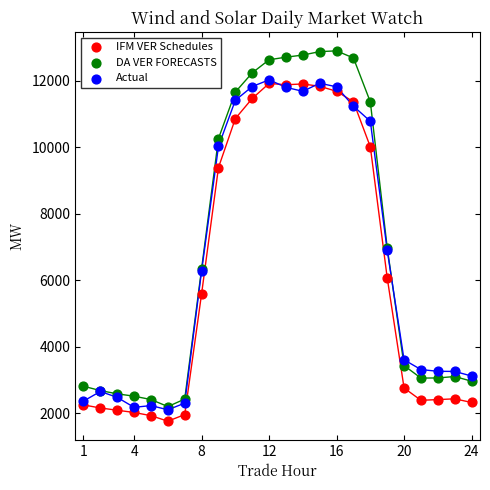

Which series reaches the minimum Y coordinate?

IFM VER Schedules